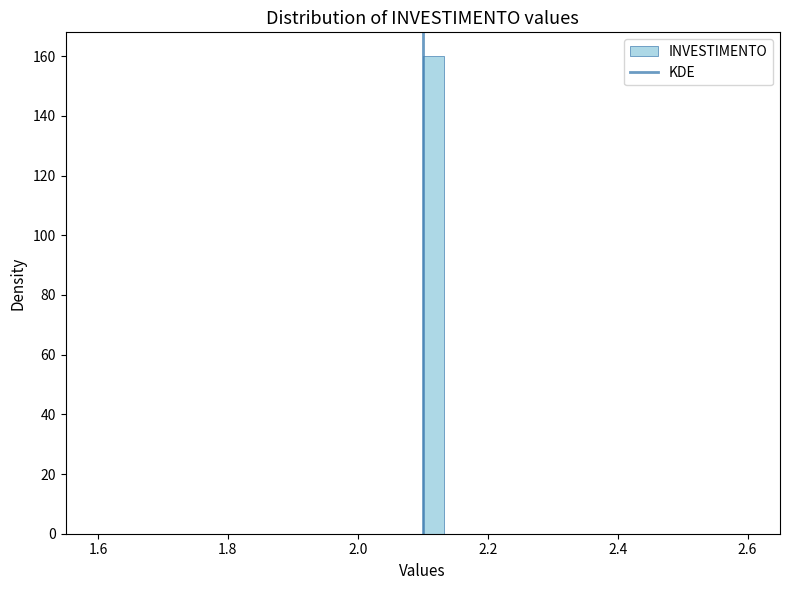

Read against the x-axis, roughly where is the centre of the tallest bar?

2.12